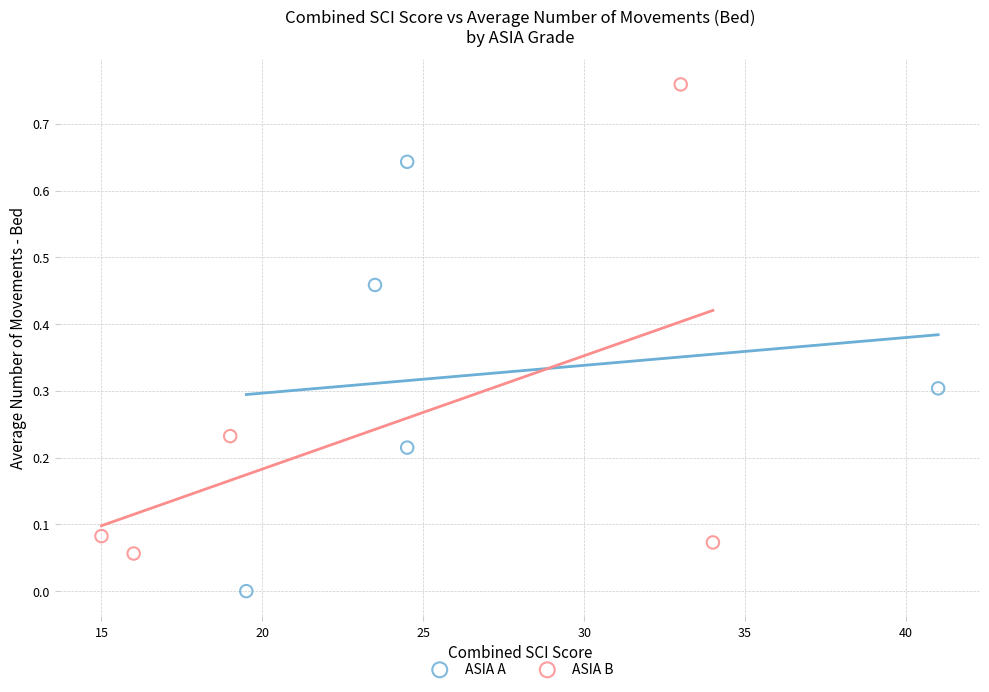

Which series reaches the minimum Y coordinate?

ASIA A